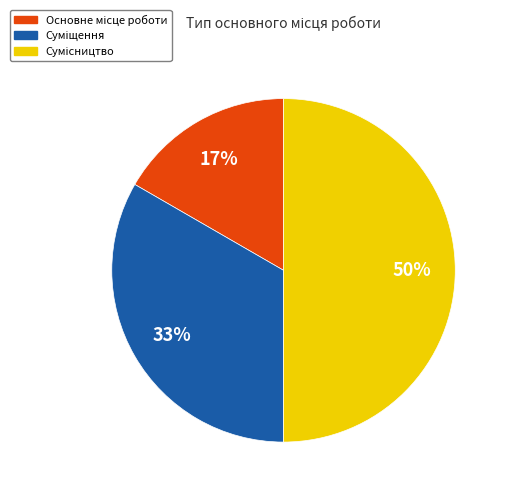

Count the number of slices in the pie.

3